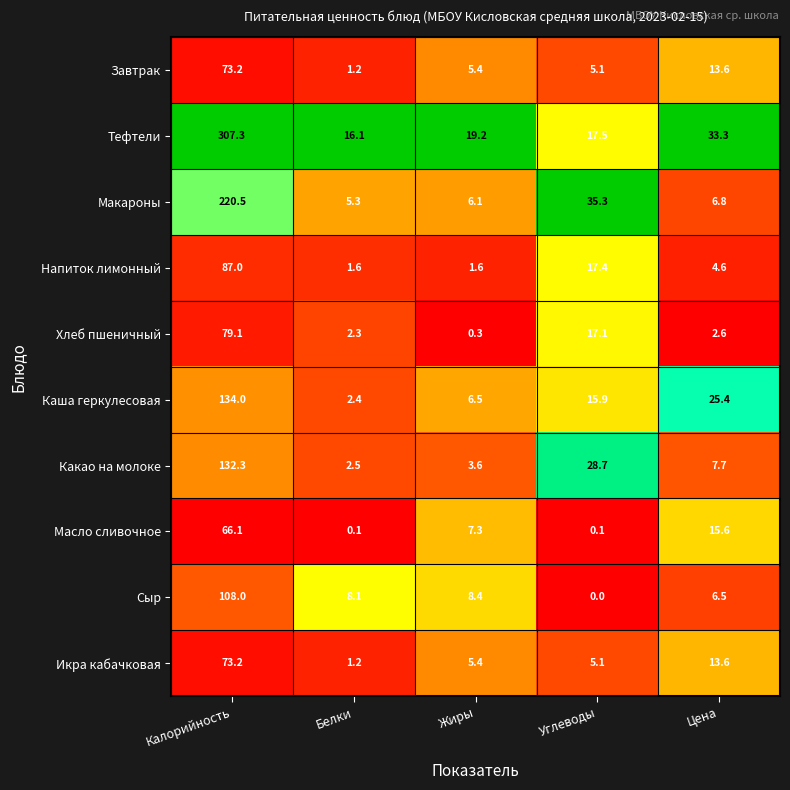

Which series changed the most between Калорийность and Жиры?

Тефтели